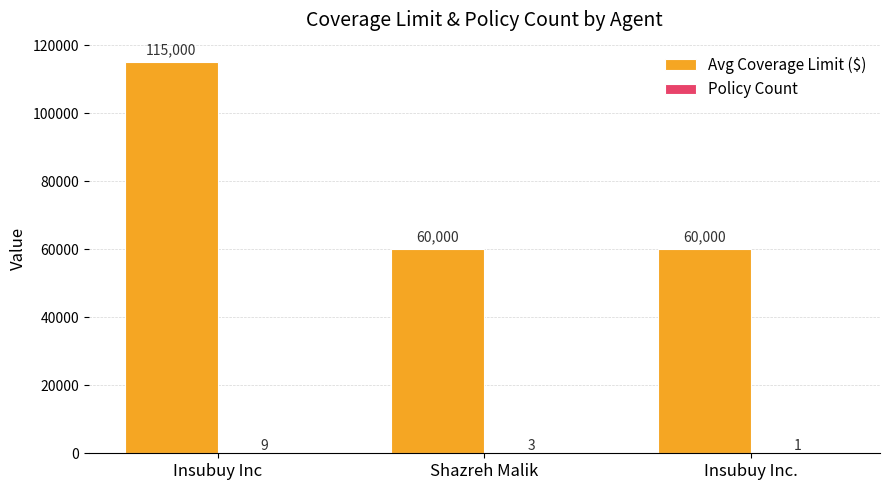

What is the maximum value shown in the chart?

115000